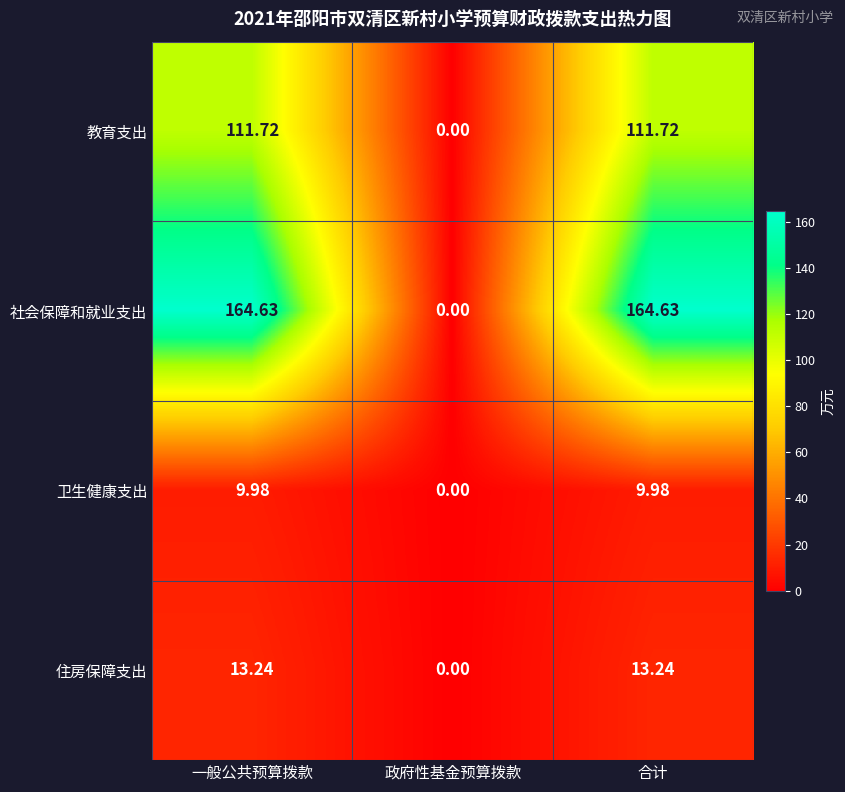

Is the value of 教育支出 at 合计 greater than the value of 社会保障和就业支出 at 政府性基金预算拨款?

Yes